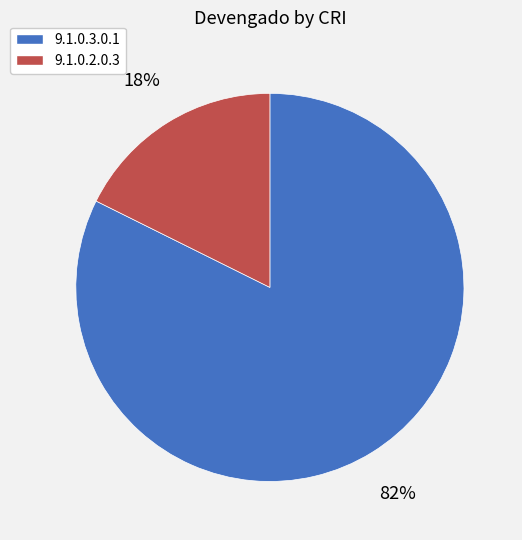

Count the number of slices in the pie.

2